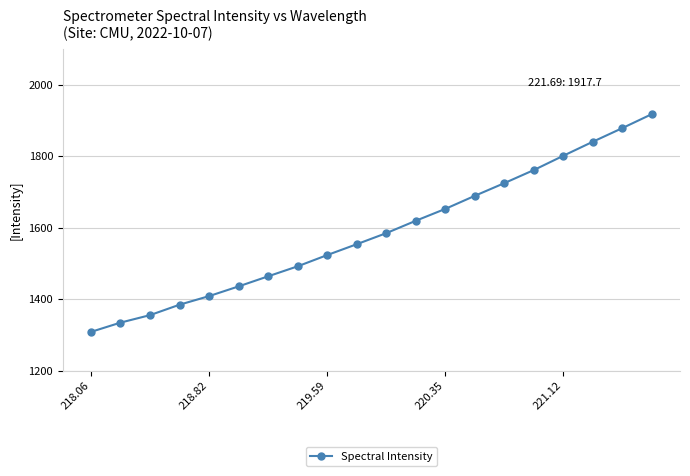

What is the value of the 9th point from the left?

1523.5